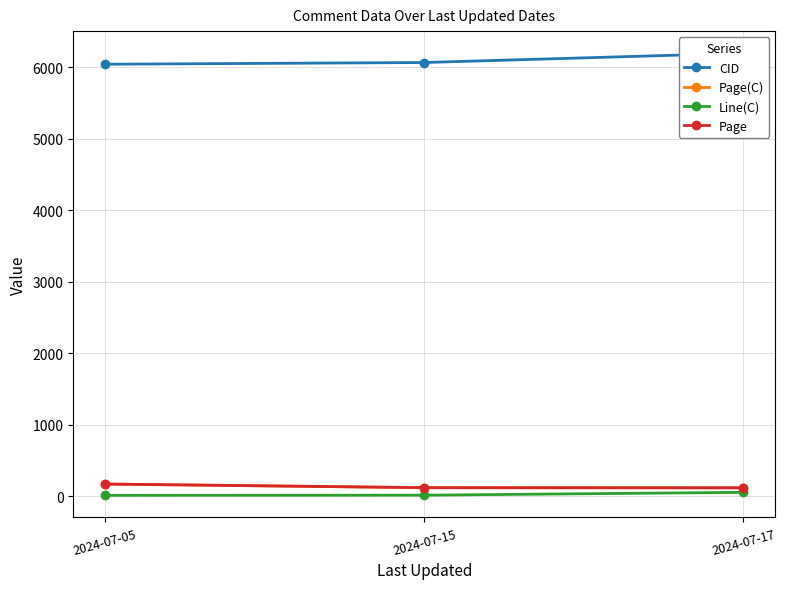

Rank the categories by Page(C) value from highest to lowest.

2024-07-05, 2024-07-15, 2024-07-17